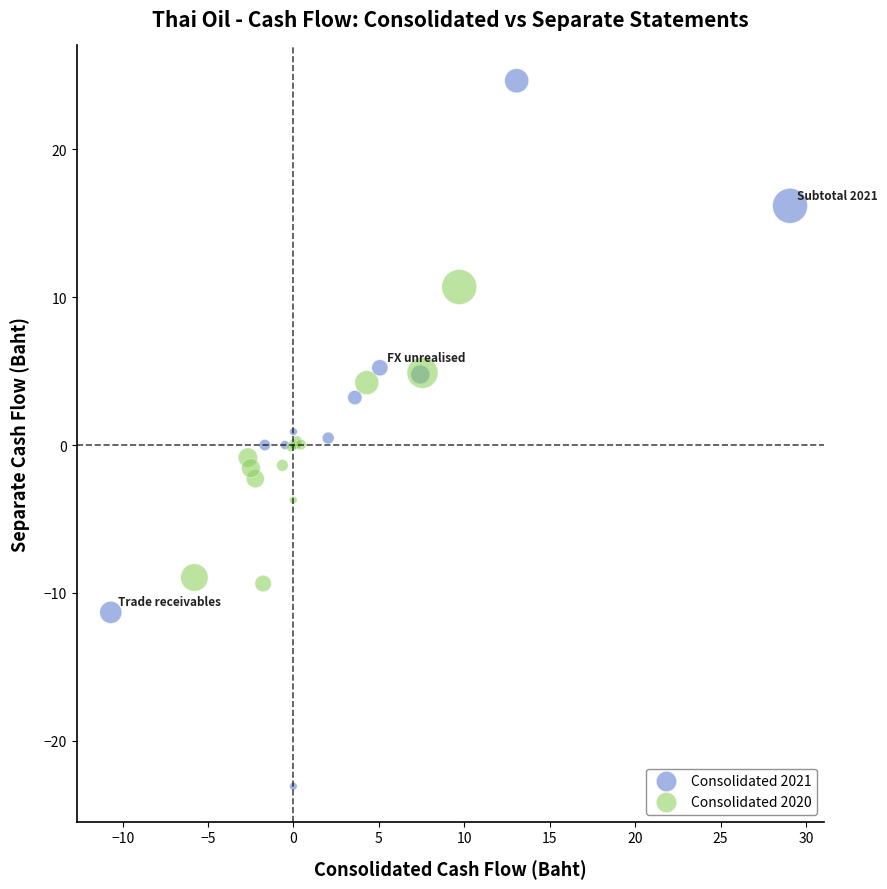

Which series has the largest Y range (max minus min)?

Consolidated 2021